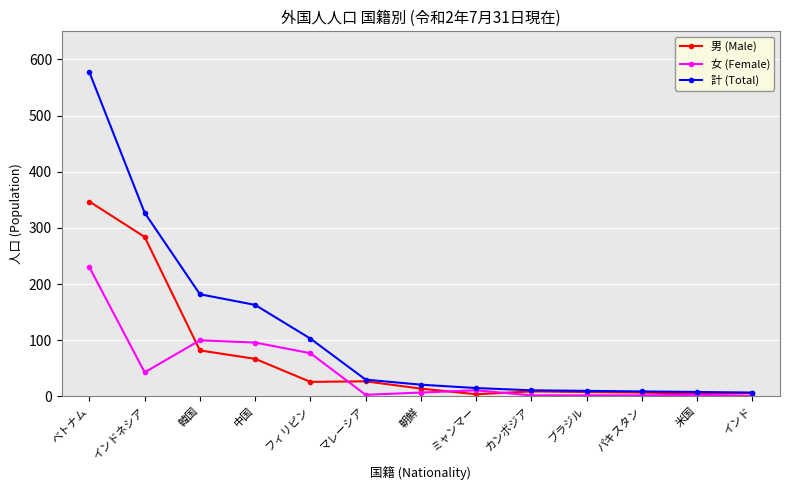

What is the label of the 7th point from the left?

朝鮮